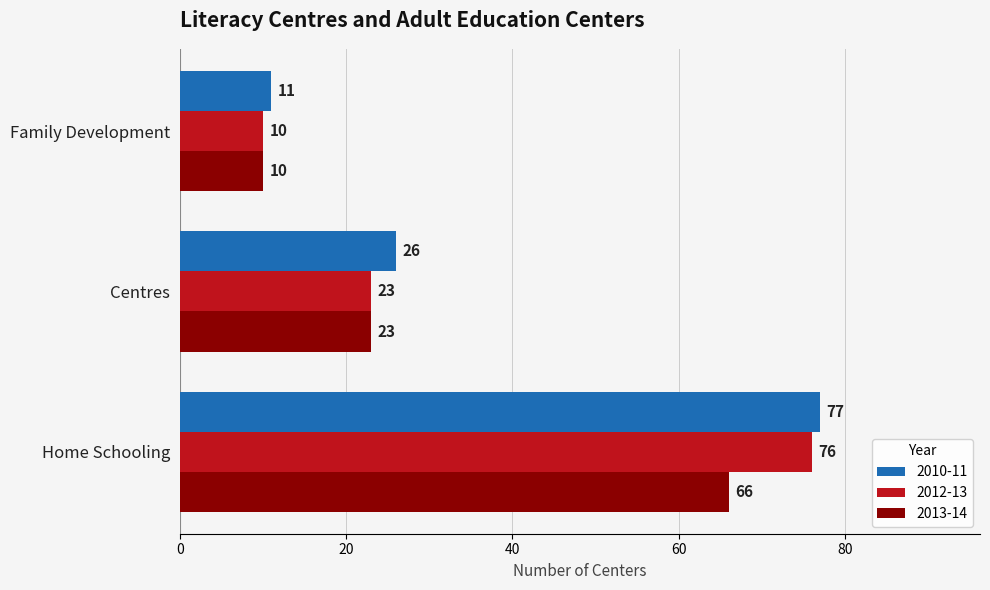

Read the 2013-14 value at Family Development.

10